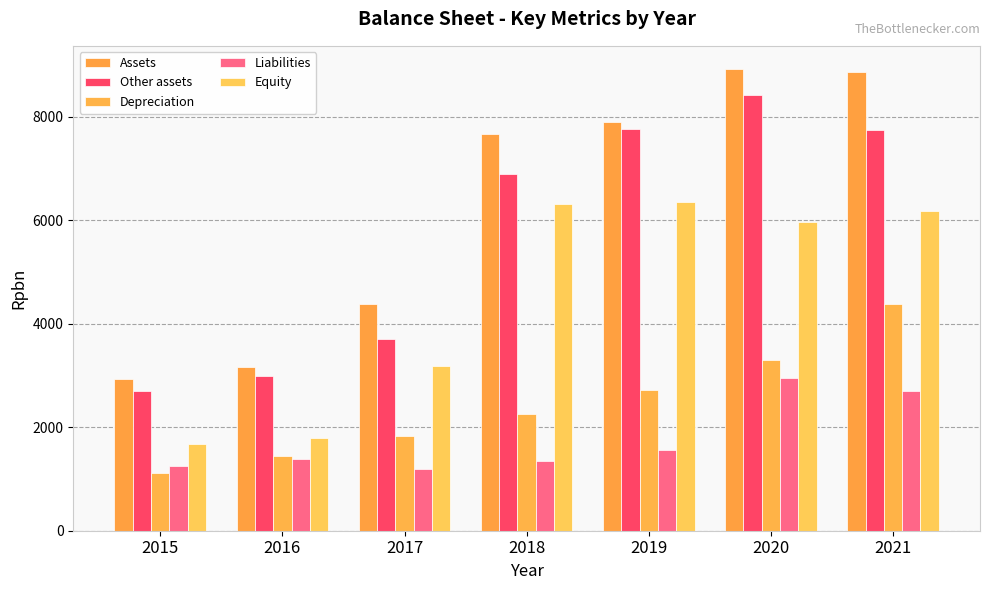

List the series in order of their peak value, highest first.

Assets, Other assets, Equity, Depreciation, Liabilities